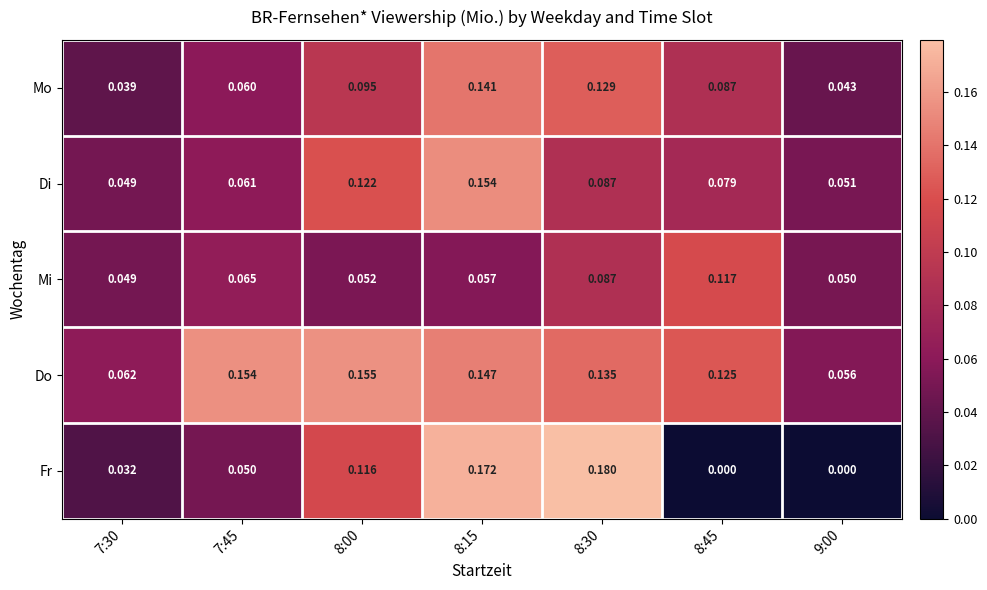

Which series has the largest range (max minus min)?

Fr